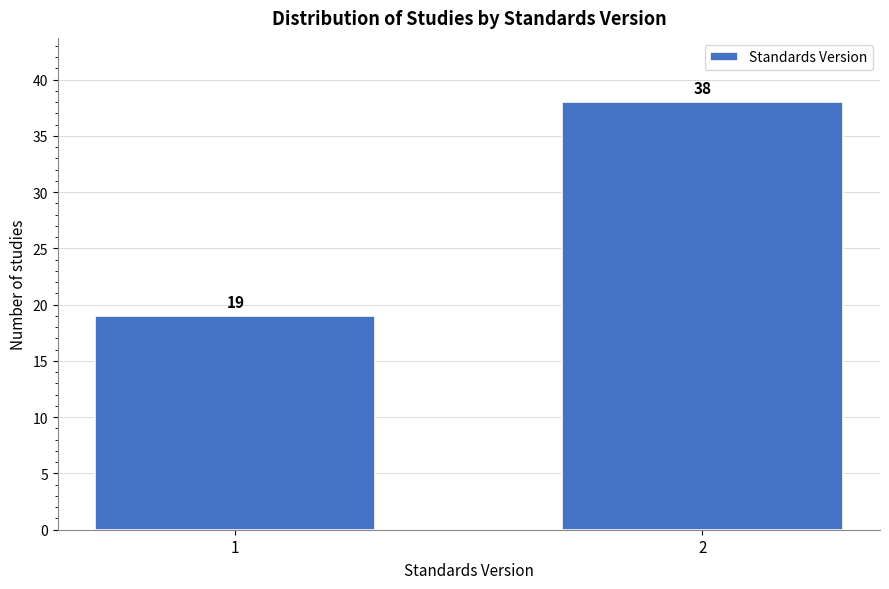

Reading left to right, transcribe all the data shown in this chart.

19	38